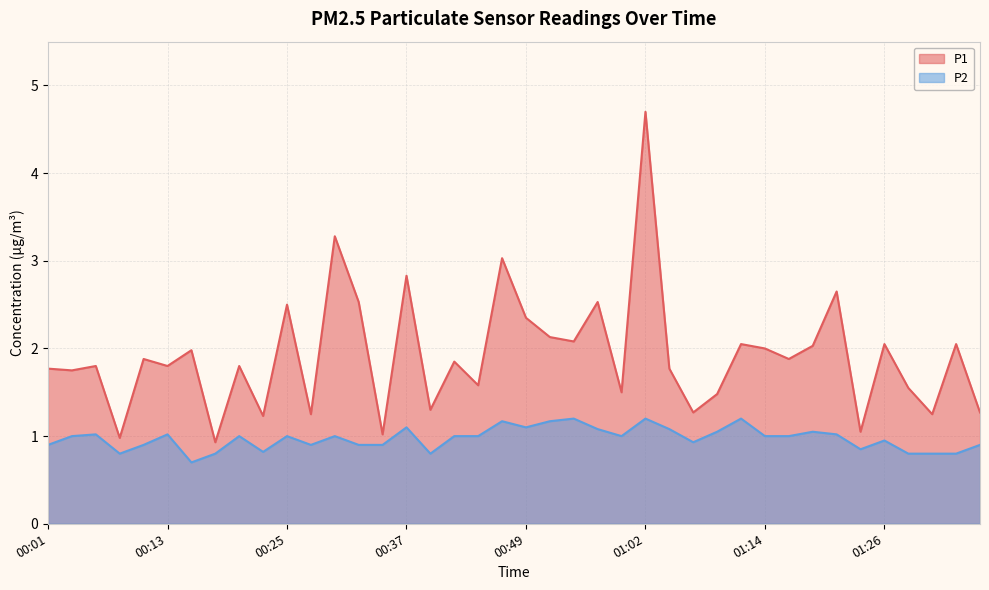

True or false: P1 has more than 2 points higher than both neighbors.

True